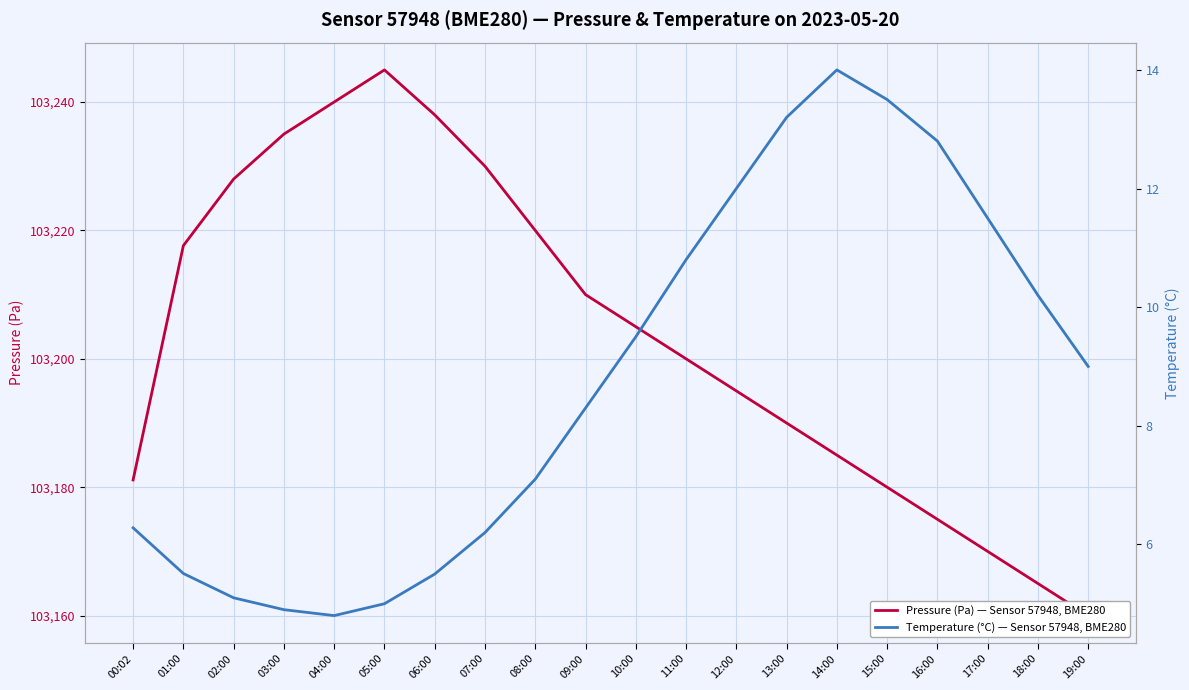

How many lines are shown in the chart?

2